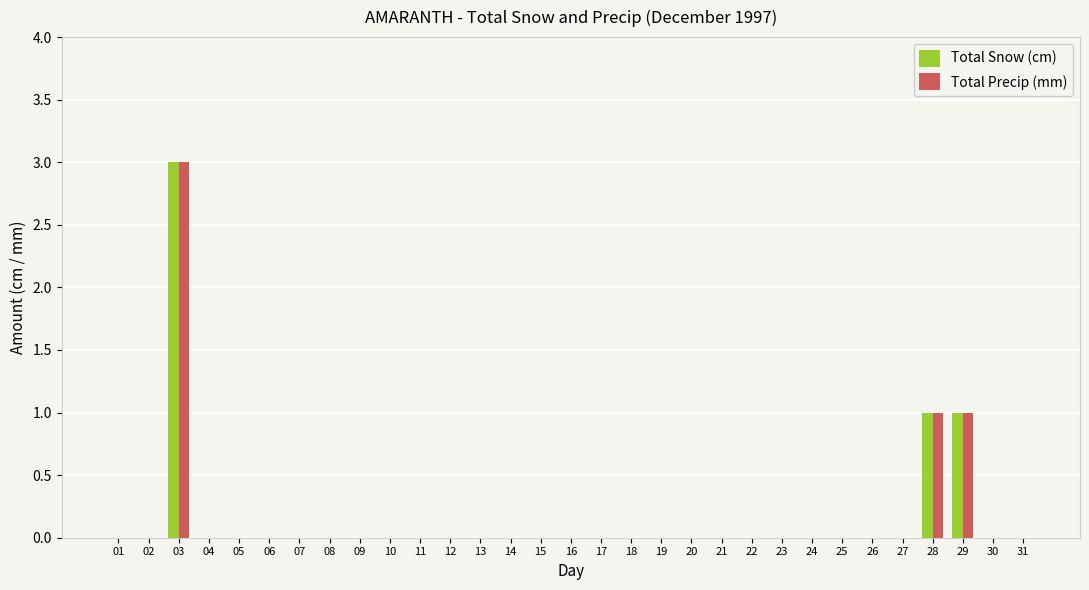

Is it true that Total Precip (mm) equals -1 at 27?

False